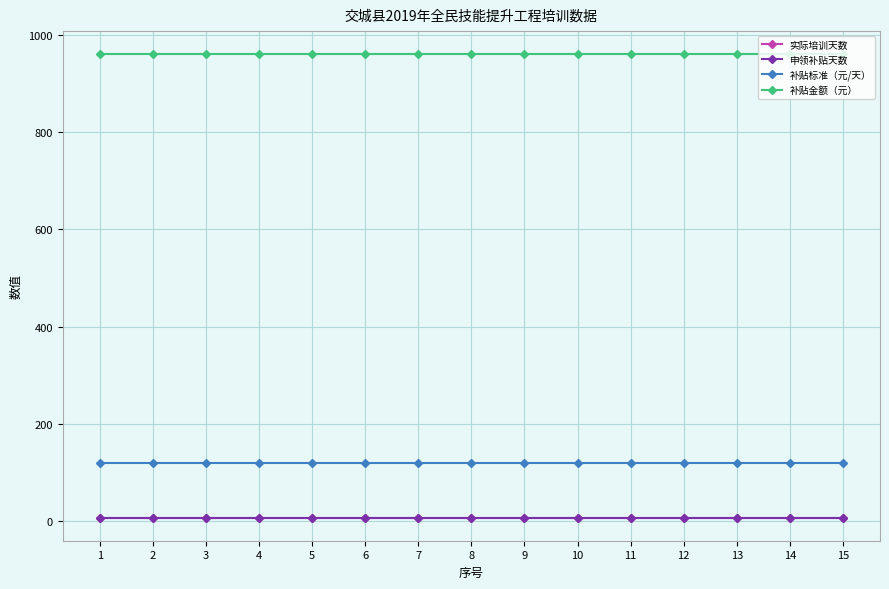

The 申领补贴天数 series shows 14 at 13. True or false?

False